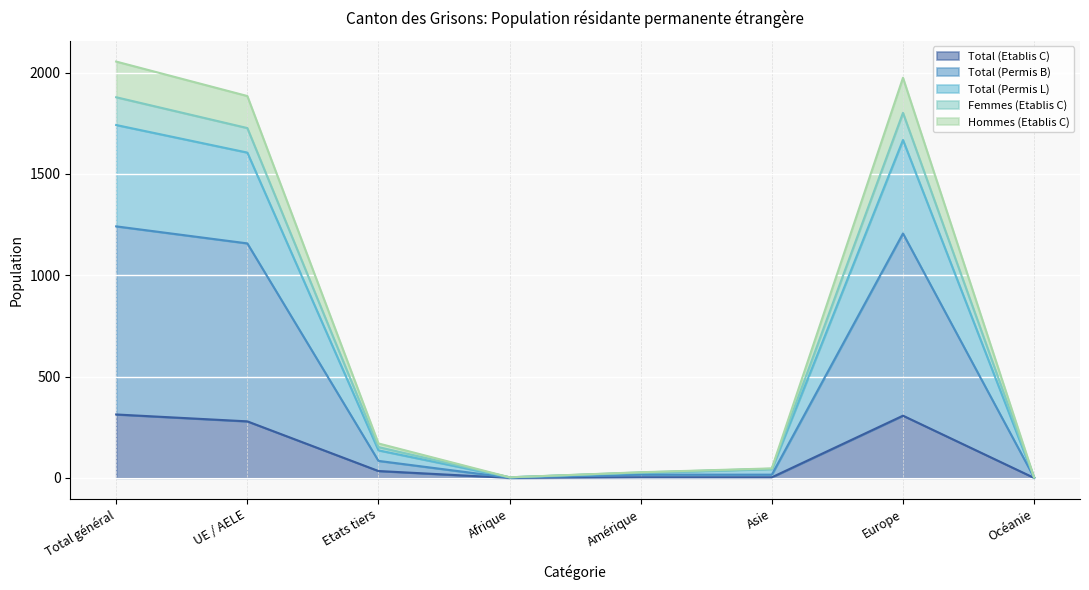

What is the greatest value displayed?

2054